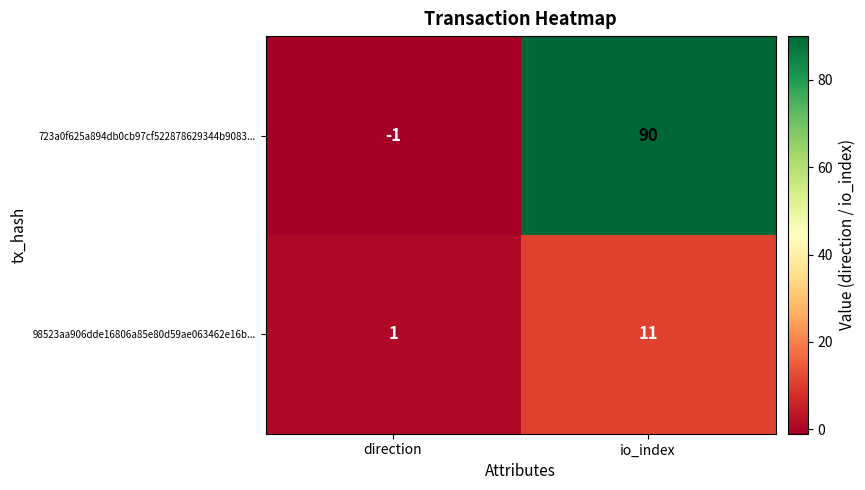

Reading left to right, list all the values displayed in this chart.

723a0f625a894db0cb97cf522878629344b9083...: direction=-1	io_index=90
98523aa906dde16806a85e80d59ae063462e16b...: direction=1	io_index=11